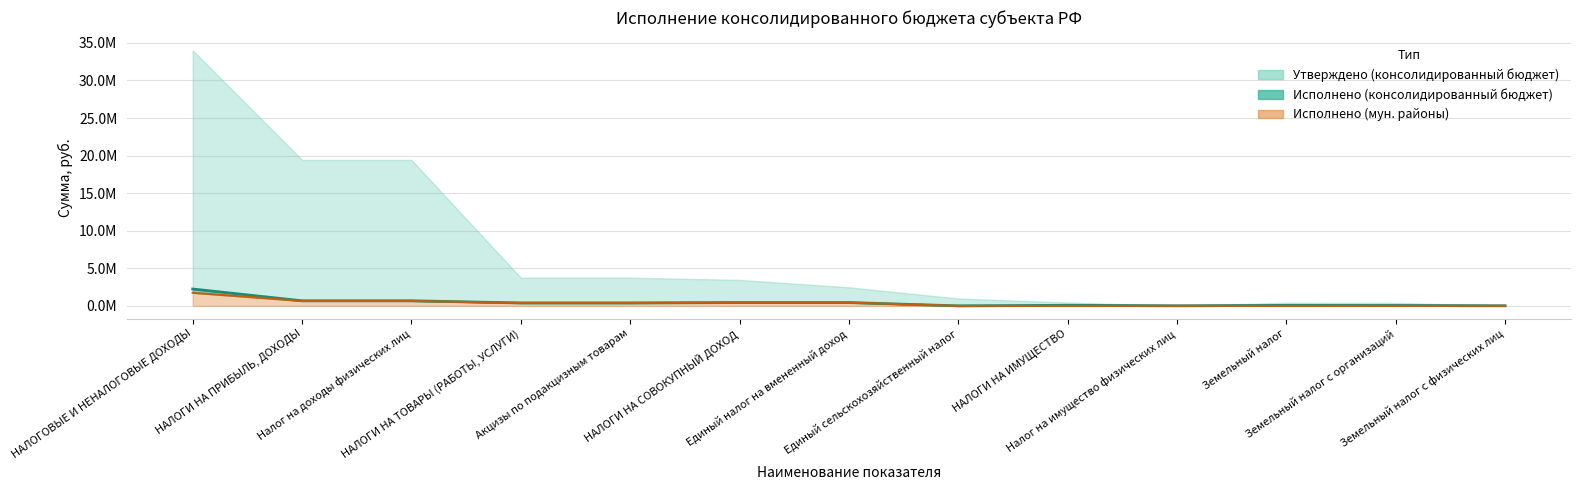

What position from the right is Единый налог на вмененный доход?

7